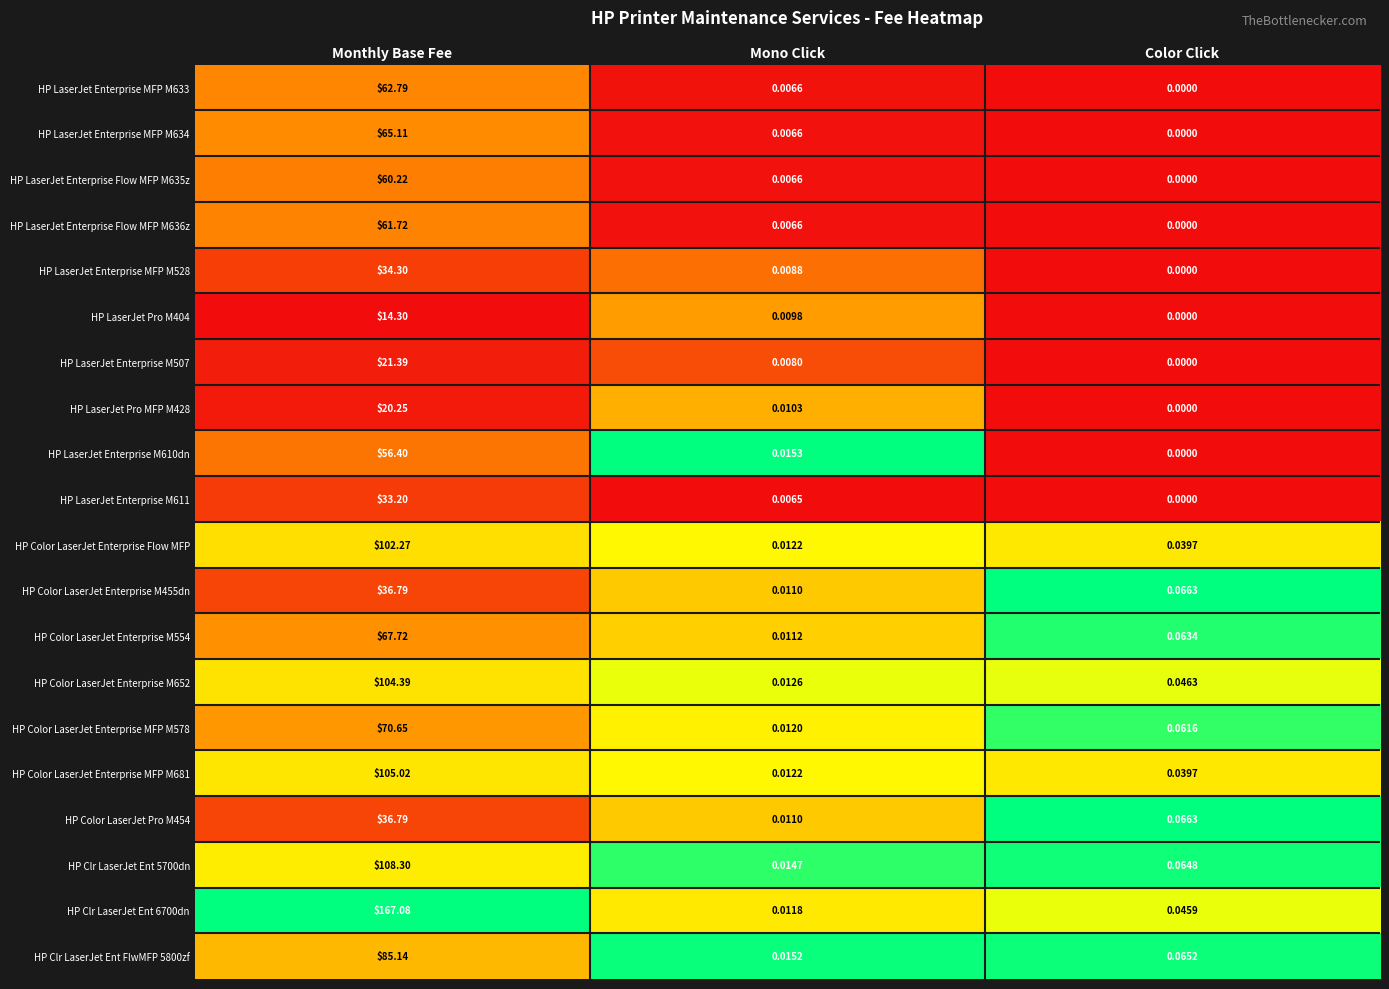

Which category has the lowest value across all series?

Color Click